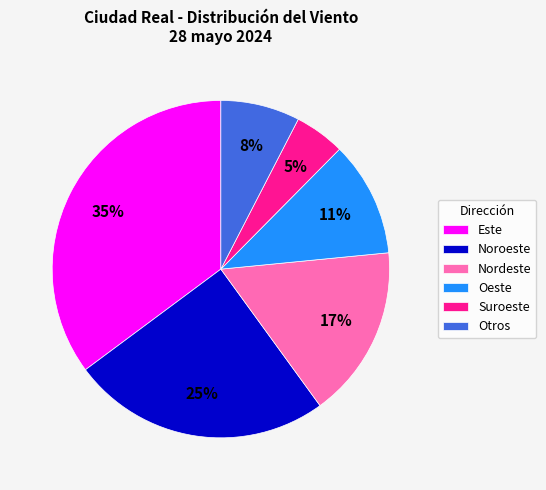

What is the smallest slice in the pie chart?

Suroeste